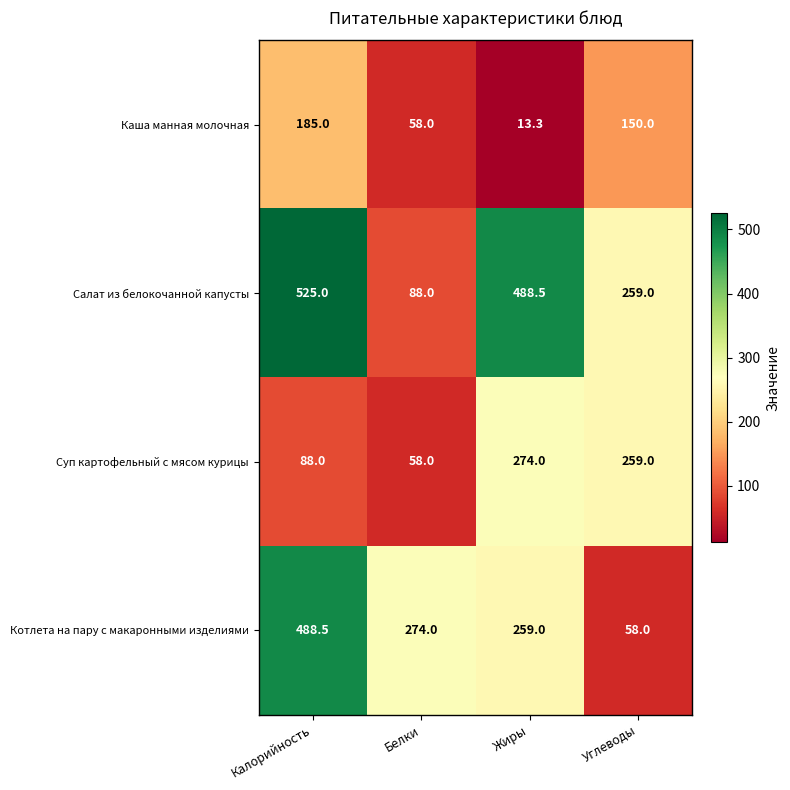

What is the total value across all series at Белки?

478.0